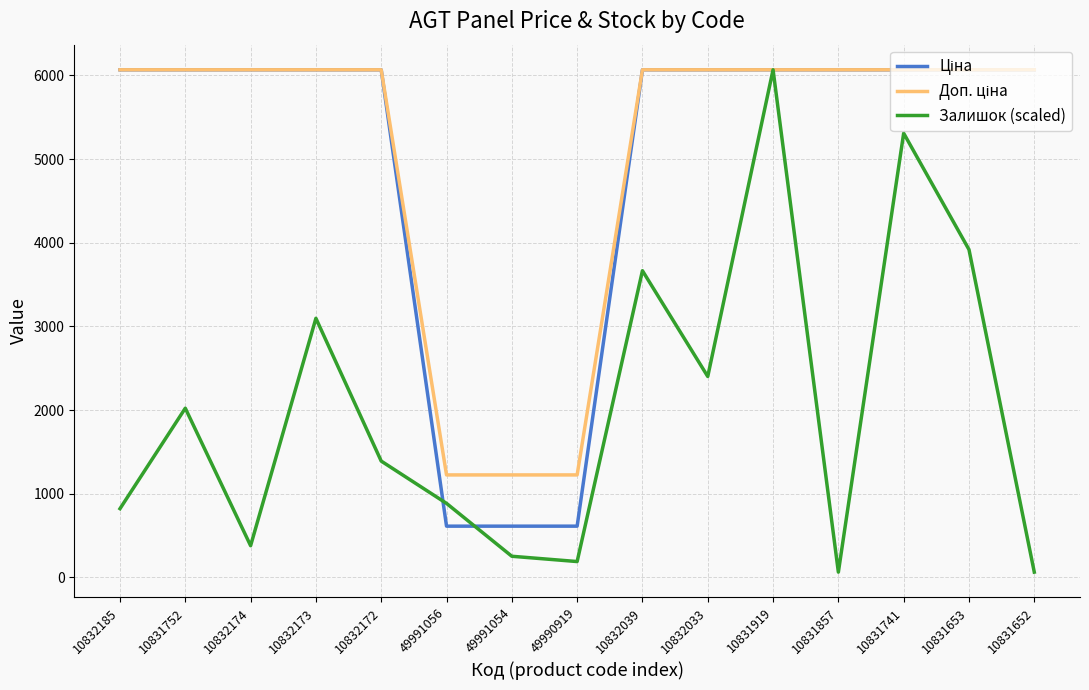

The value of Залишок (scaled) at 10832185 is 1126.7. True or false?

False